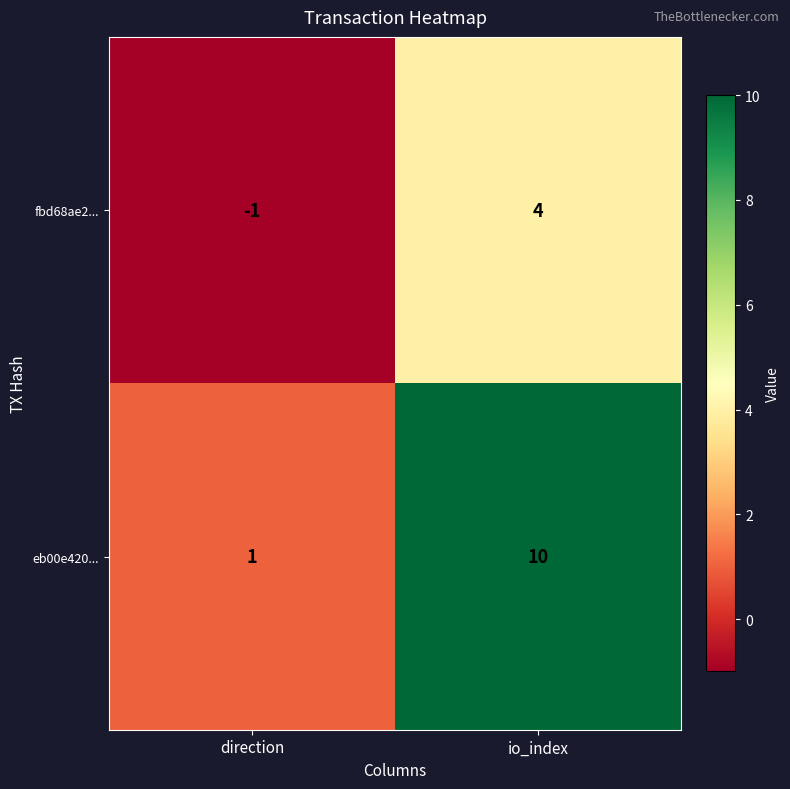

The value of eb00e420... at io_index is 10. True or false?

True